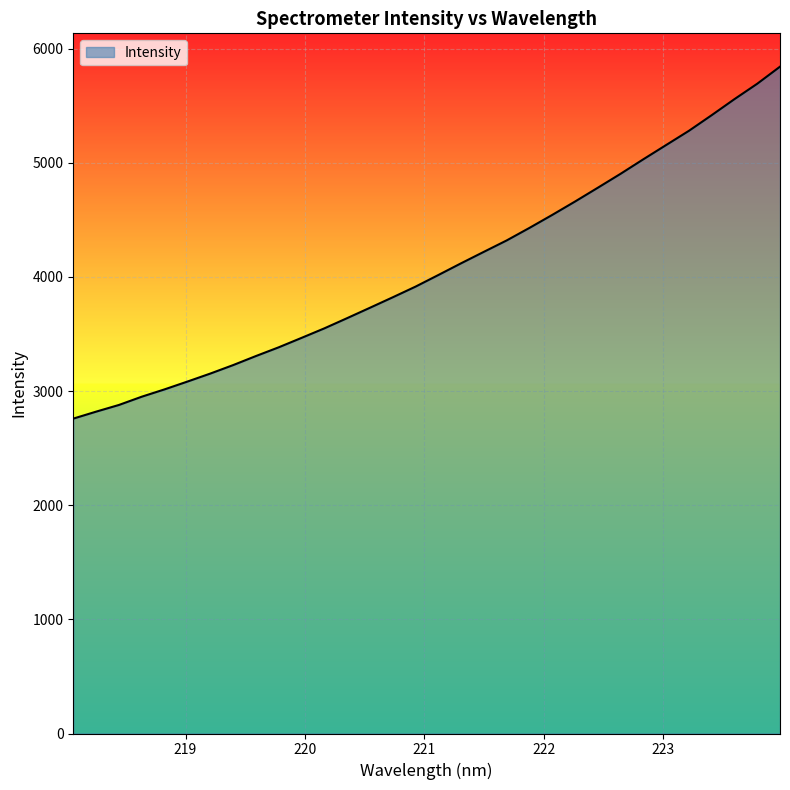

What is the maximum value shown in the chart?

5841.3